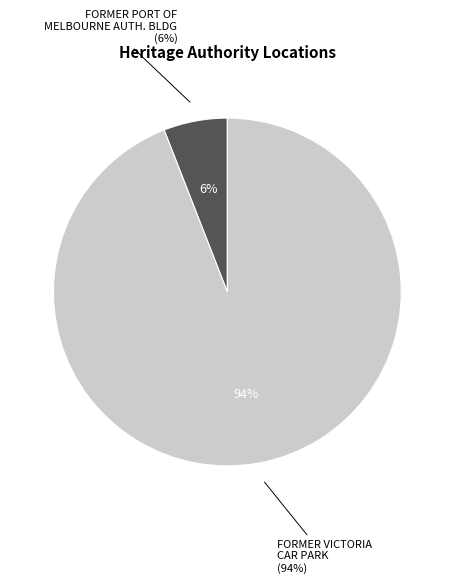

Do FORMER VICTORIA CAR PARK and FORMER PORT OF MELBOURNE AUTHORITY BUILDING together represent more than half of the pie?

Yes